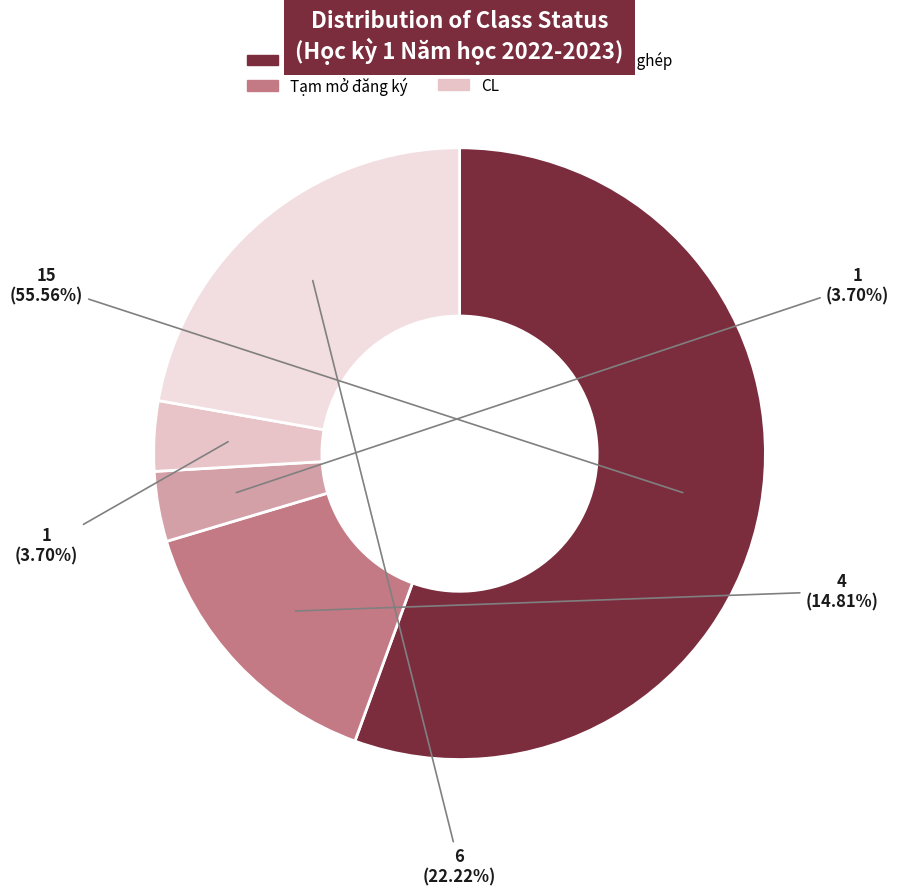

Rank the categories by value from lowest to highest.

Mở mới, CL, Tạm mở đăng ký, học ghép, hủy